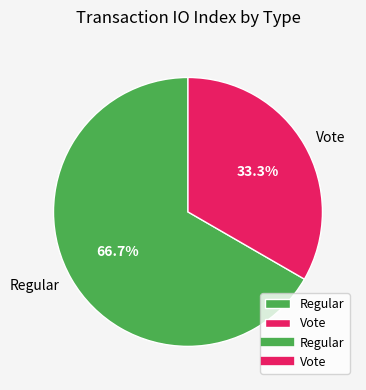

Is there any slice that represents more than half of the pie?

Yes